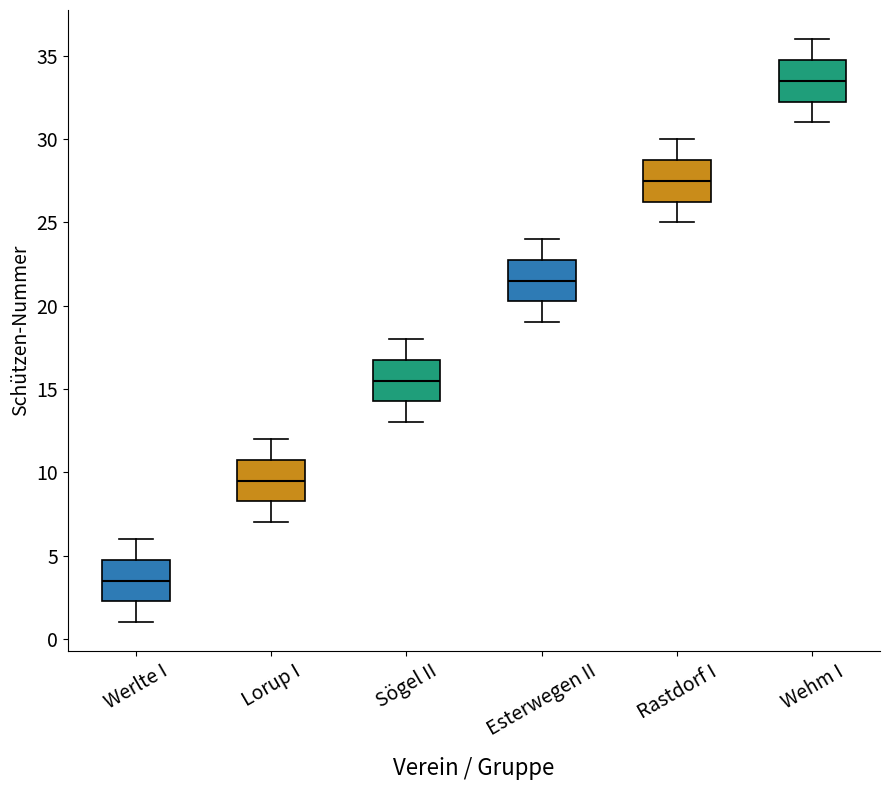

Reading left to right, transcribe this box plot: for each box, give where its median line is, the range the box spans, and where its two whiskers end, as read against the y-axis. The values are not printed on the chart, so give them approximately, as read against the axis.

Werlte I: median 3.5, box 2.5 to 5.0, whiskers 1.0 to 6.0
Lorup I: median 9.5, box 8.5 to 11.0, whiskers 7.0 to 12.0
Sögel II: median 15.5, box 14.5 to 17.0, whiskers 13.0 to 18.0
Esterwegen II: median 21.5, box 20.5 to 23.0, whiskers 19.0 to 24.0
Rastdorf I: median 27.5, box 26.5 to 29.0, whiskers 25.0 to 30.0
Wehm I: median 33.5, box 32.5 to 35.0, whiskers 31.0 to 36.0